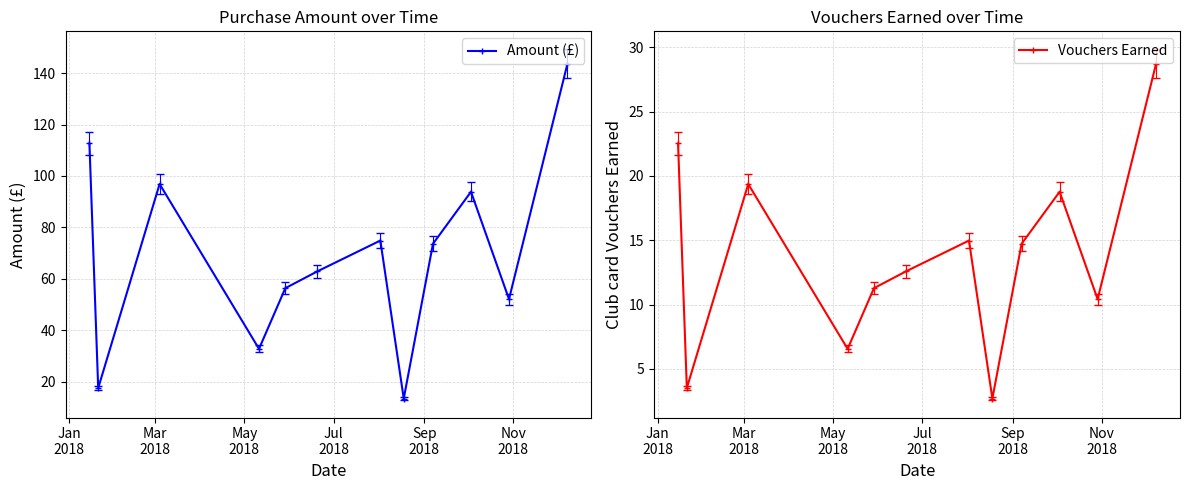

What is the value of the Amount (£) point at the 6th from the left?

62.9